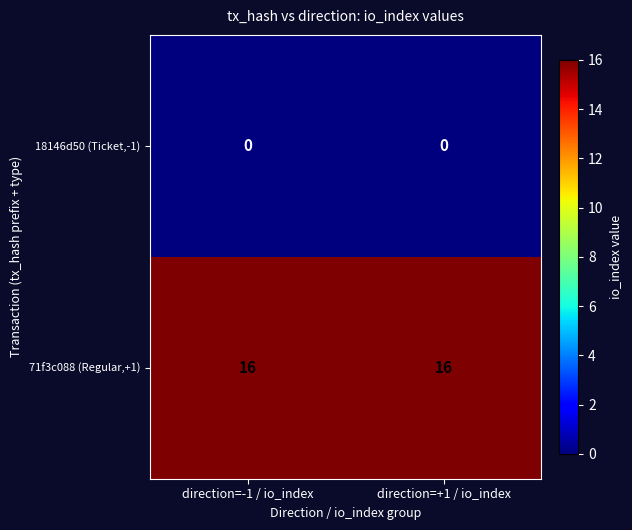

What is the difference between the highest and lowest values at direction=-1 / io_index?

16